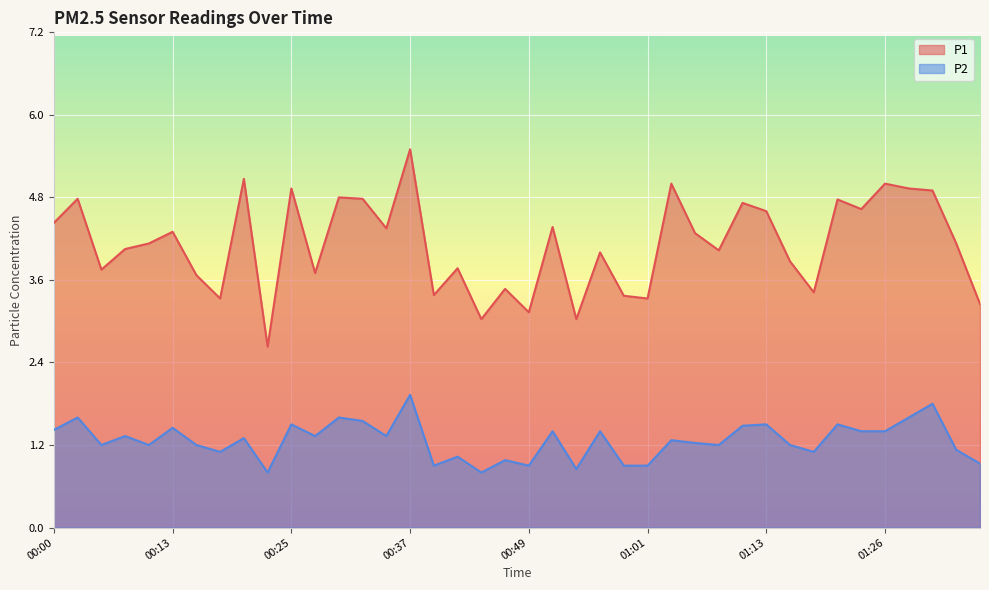

What position from the right is 00:39?

24